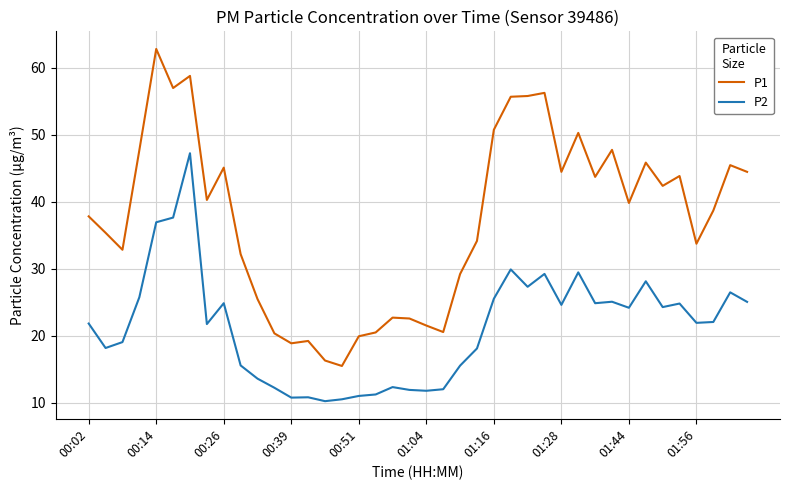

What is the difference between the maximum and minimum values in the P1 series?

47.3